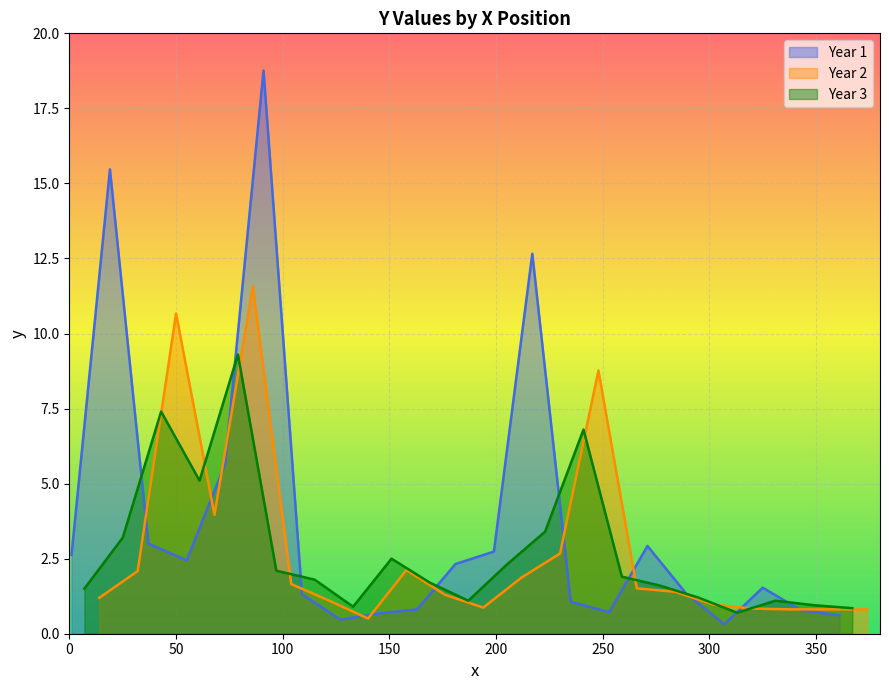

What is the difference between the second highest and minimum values in the Year 3 series?

6.7